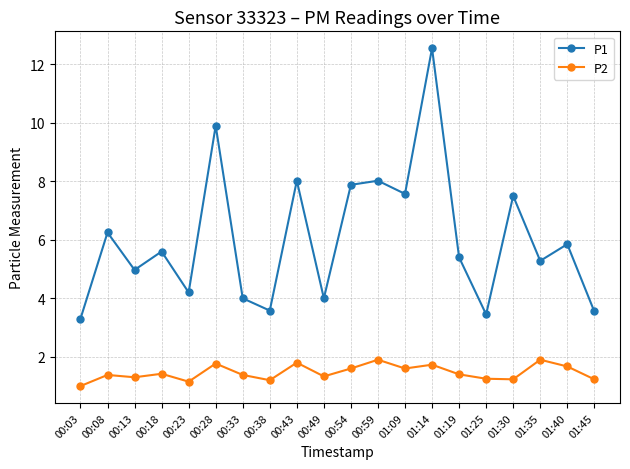

True or false: P2 and P1 intersect in this chart.

False